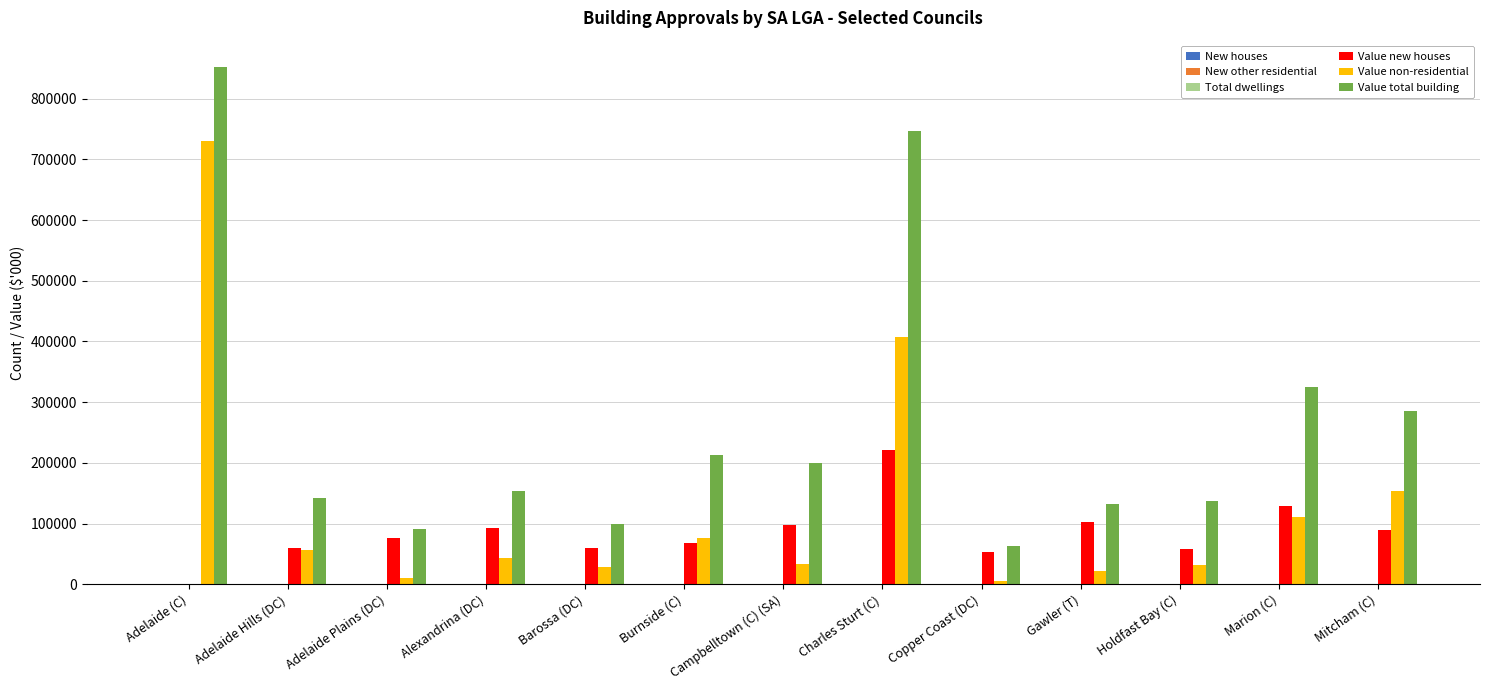

Between Charles Sturt (C) and Holdfast Bay (C), which series saw the biggest shift?

Value total building